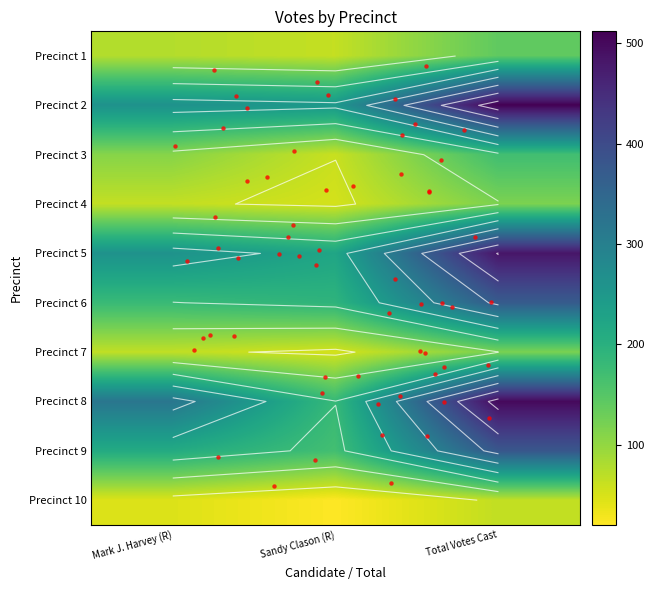

What is the difference between the Precinct 5 values at Total Votes Cast and Sandy Clason (R)?

261